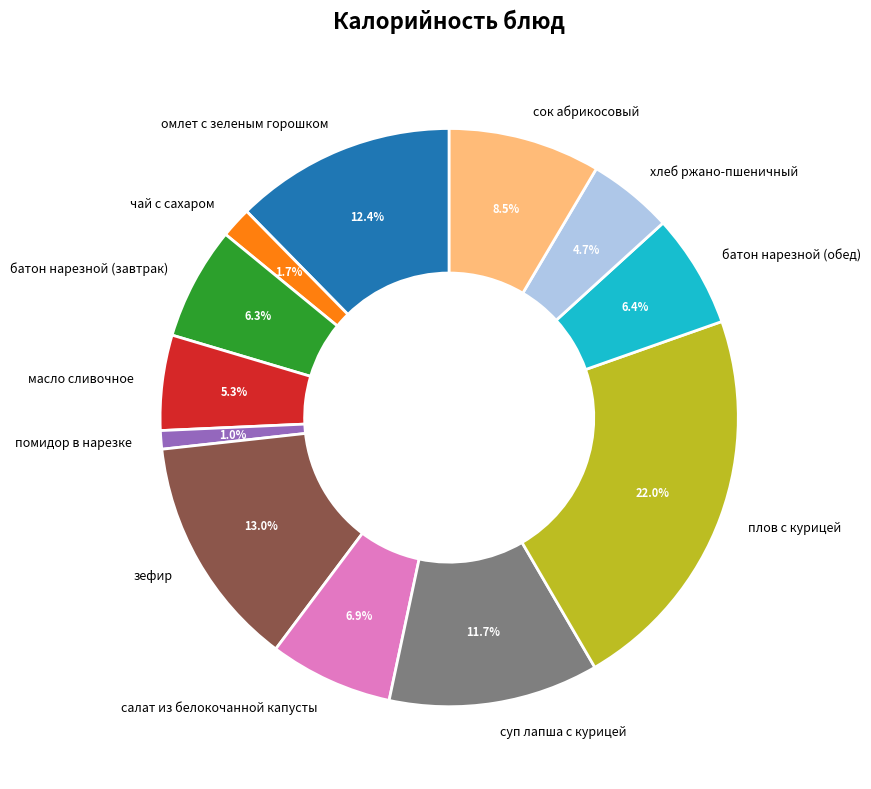

Which has a higher value, суп лапша с курицей or батон нарезной (обед)?

суп лапша с курицей